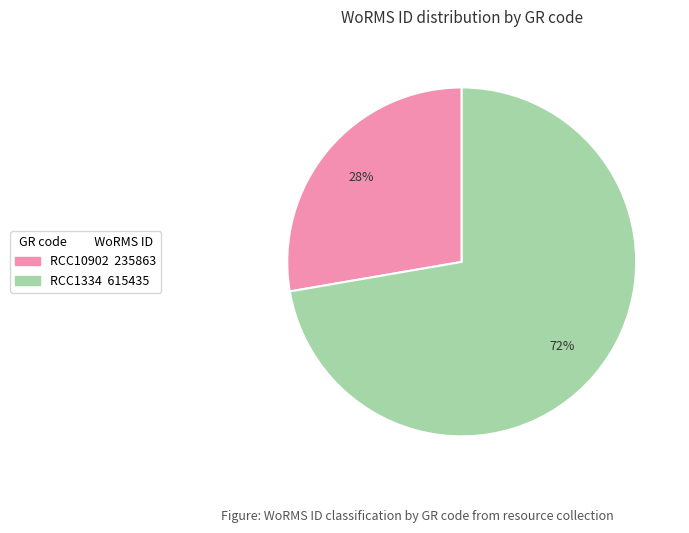

Does RCC1334 represent more than half of the total?

Yes